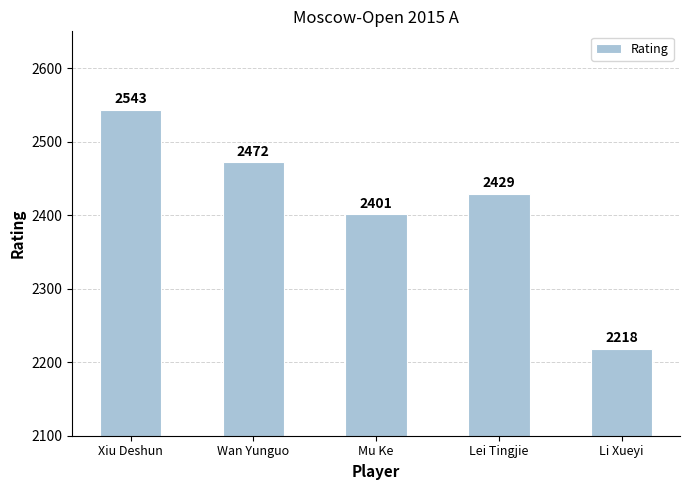

What is the ratio of the value at Wan Yunguo to the value at Lei Tingjie?

1.0